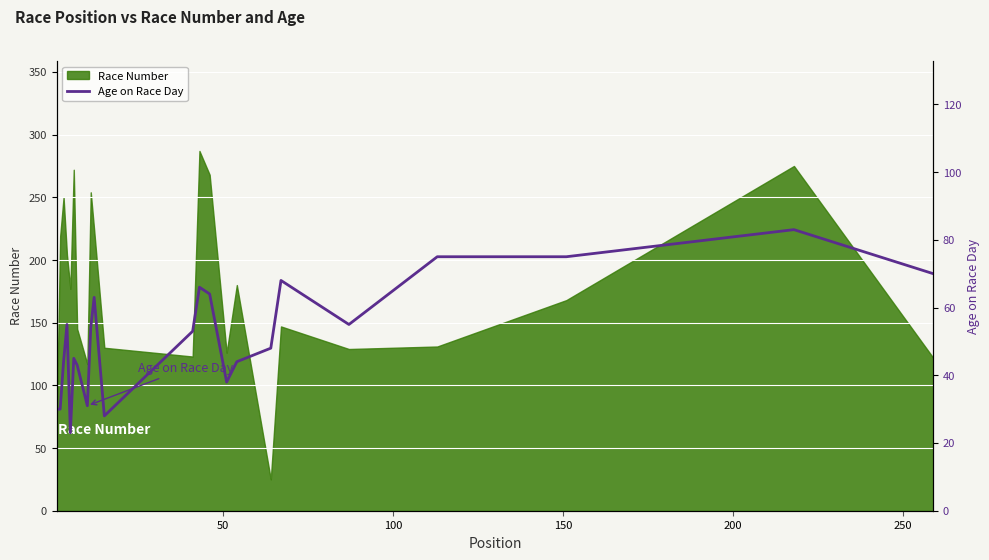

What is the maximum value for Race Number?

287